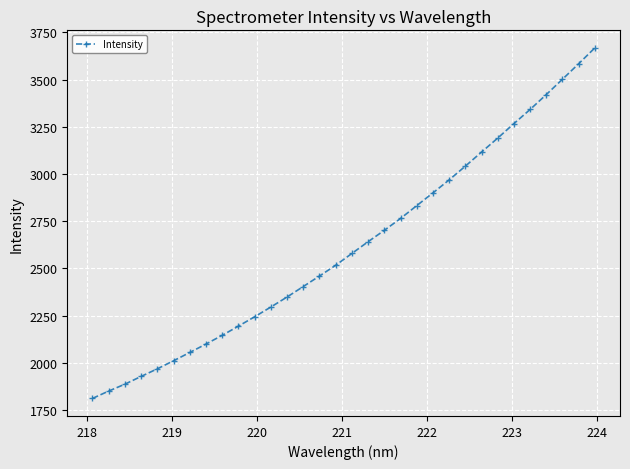

True or false: there are more than 2 points higher than both neighbors.

False